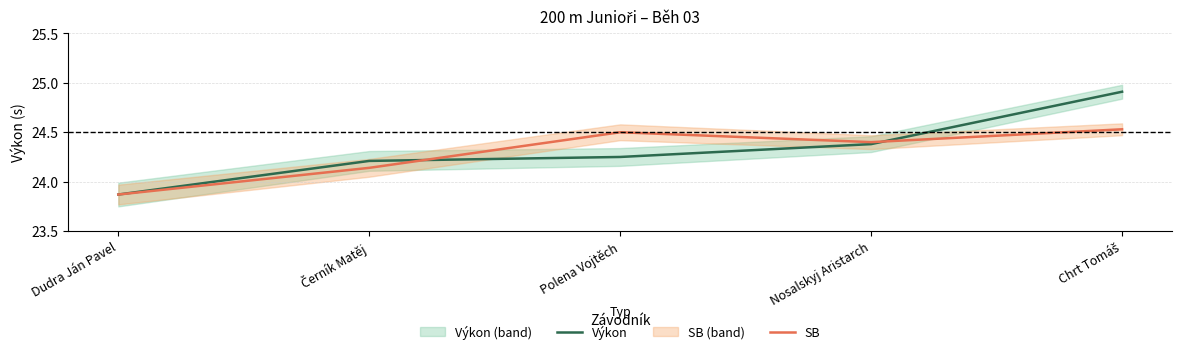

What is the label of the 2nd point from the right?

Nosalskyj Aristarch